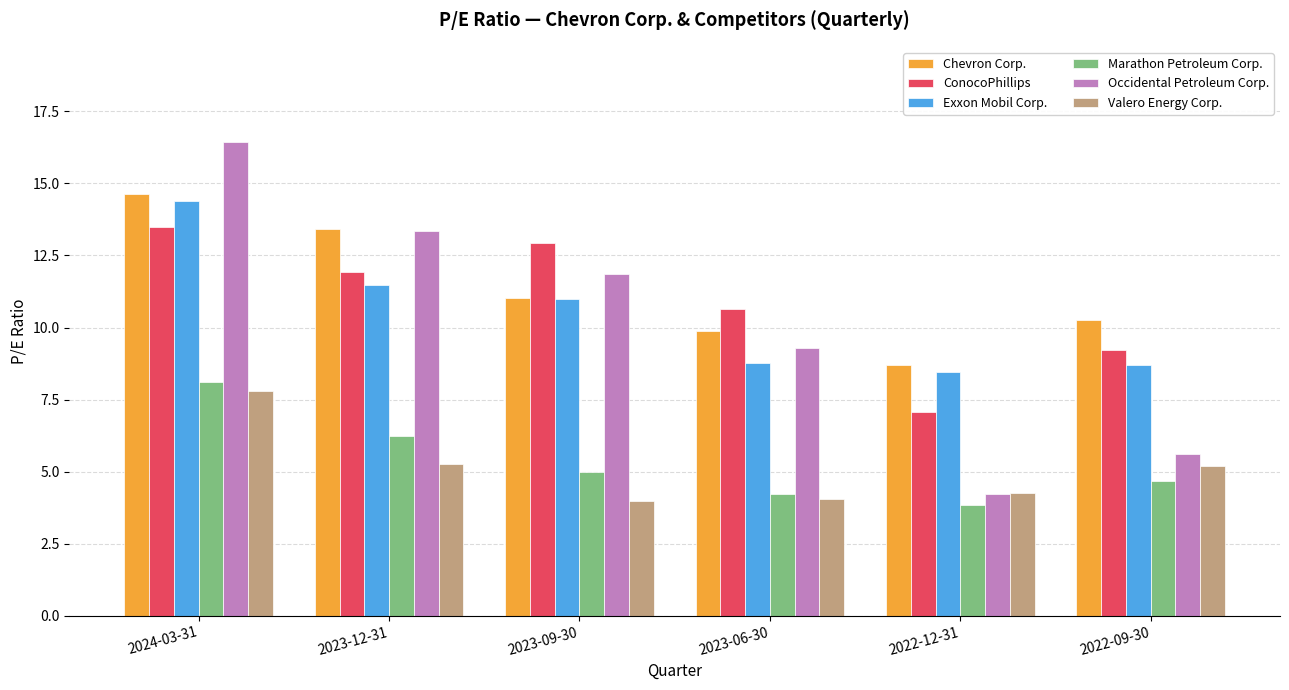

Between 2023-09-30 and 2023-06-30, which series saw the biggest shift?

Occidental Petroleum Corp.